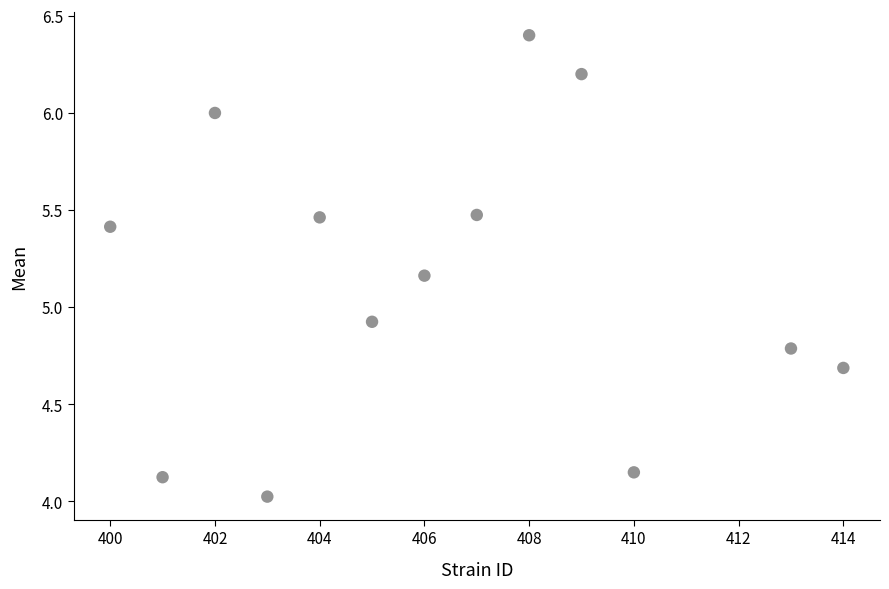

What is the range of Y values (max minus min)?

2.4